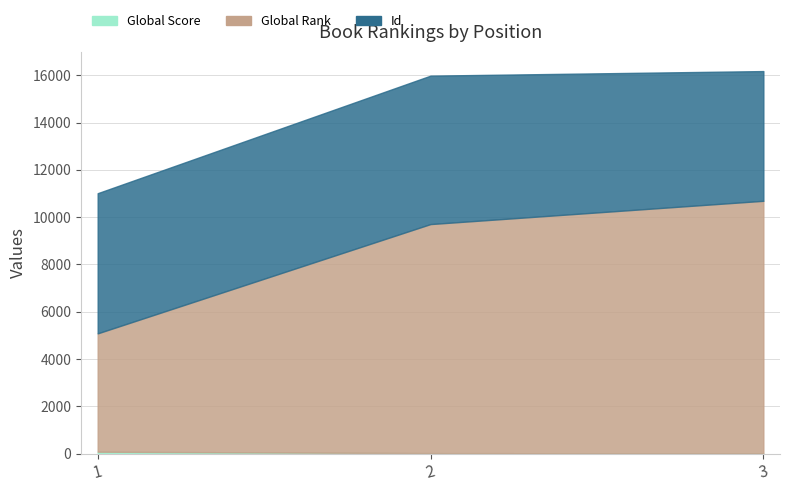

Reading right to left, what are all the values shown in this chart?

Global Score: 3=9	2=23	1=83
Global Rank: 3=10685	2=9687	1=5005
Id: 3=5486	2=6277	1=5927